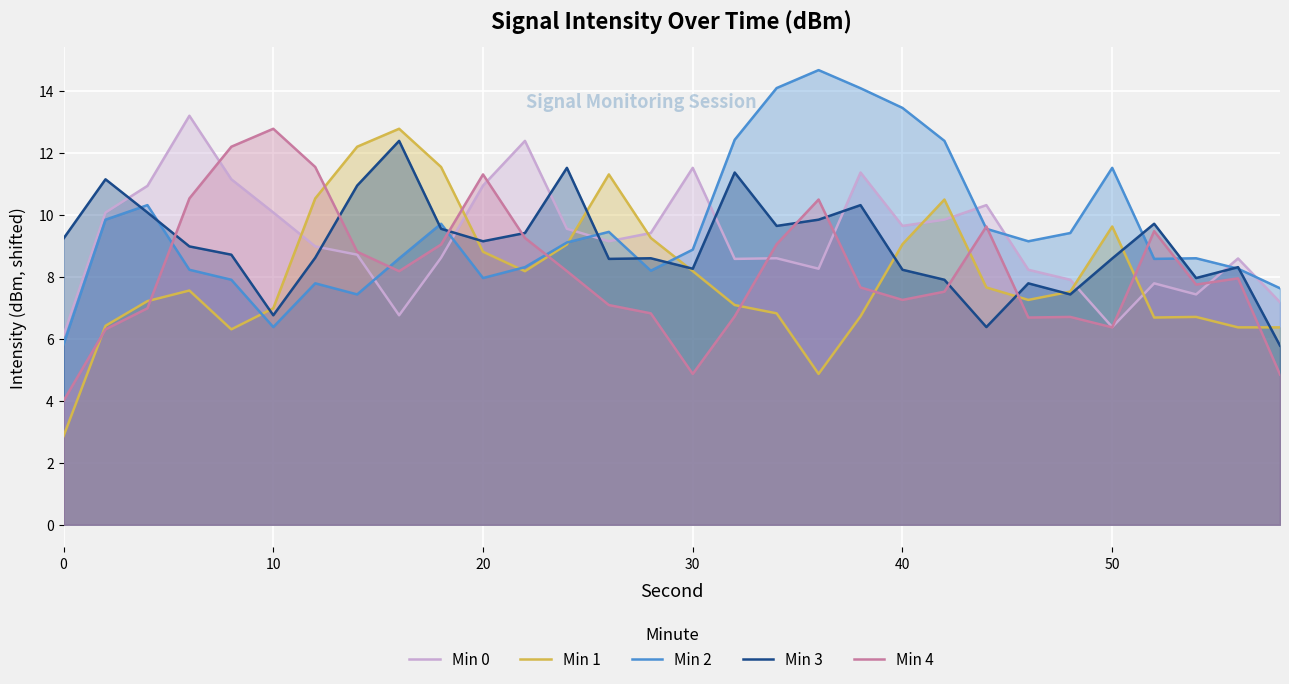

What is the lowest value of the Min 0 series?

6.1